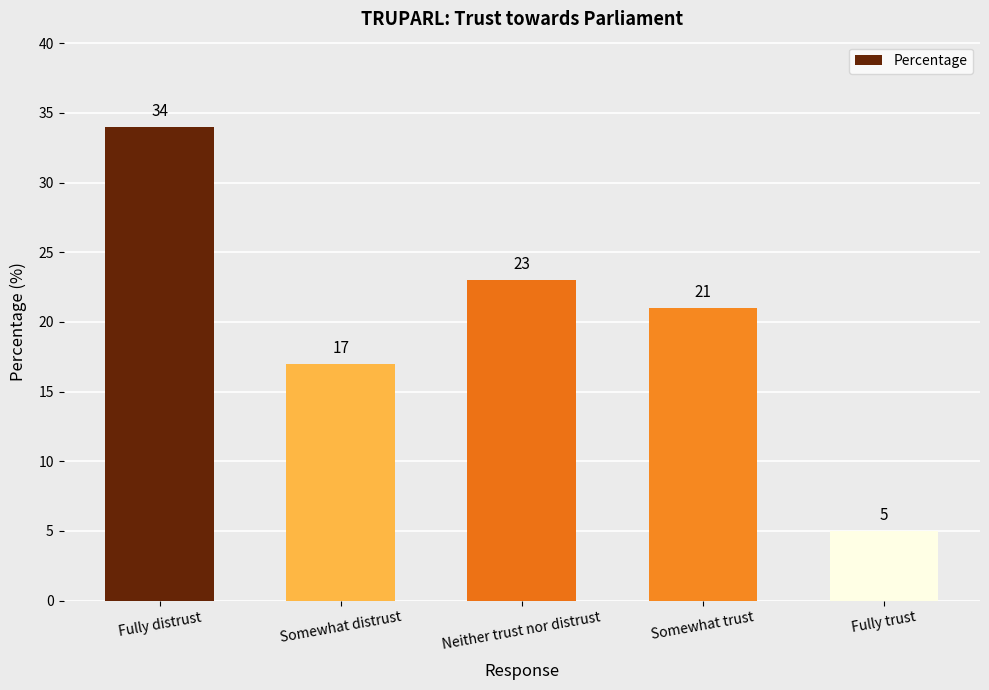

How many bars are there in total?

5